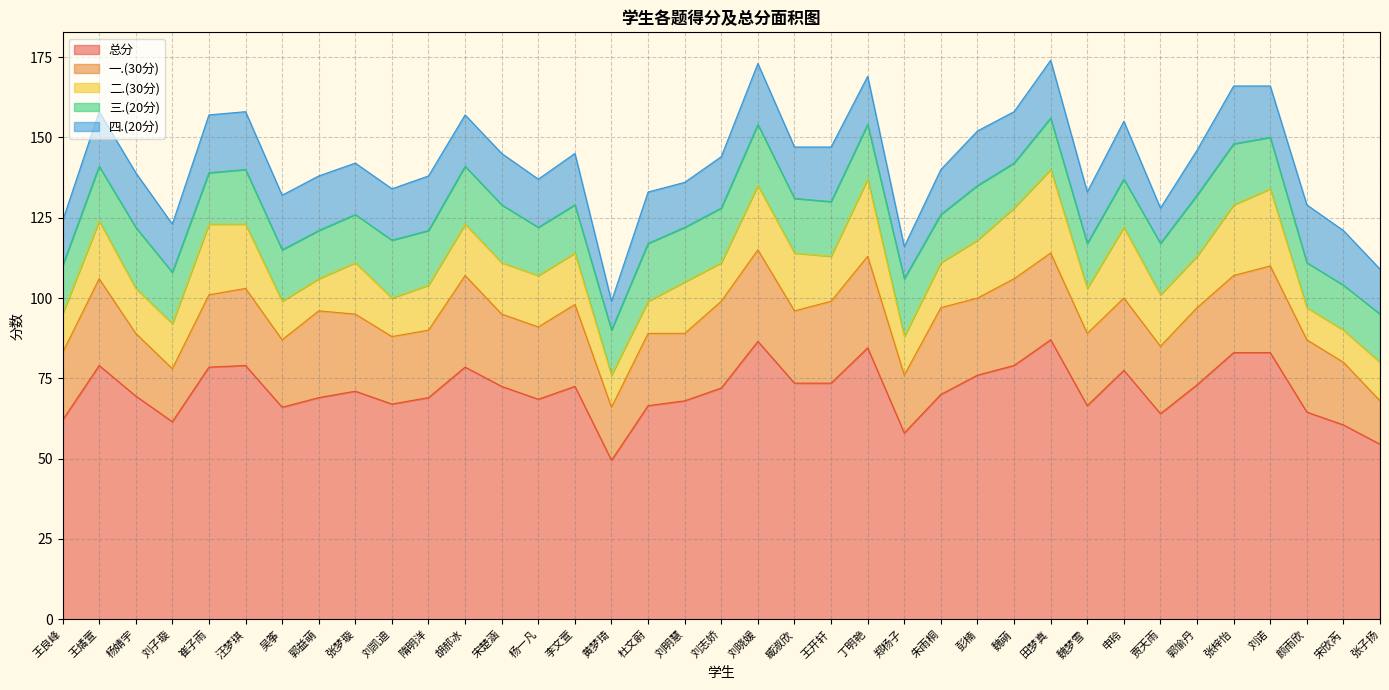

Which series has the largest total across all categories?

总分